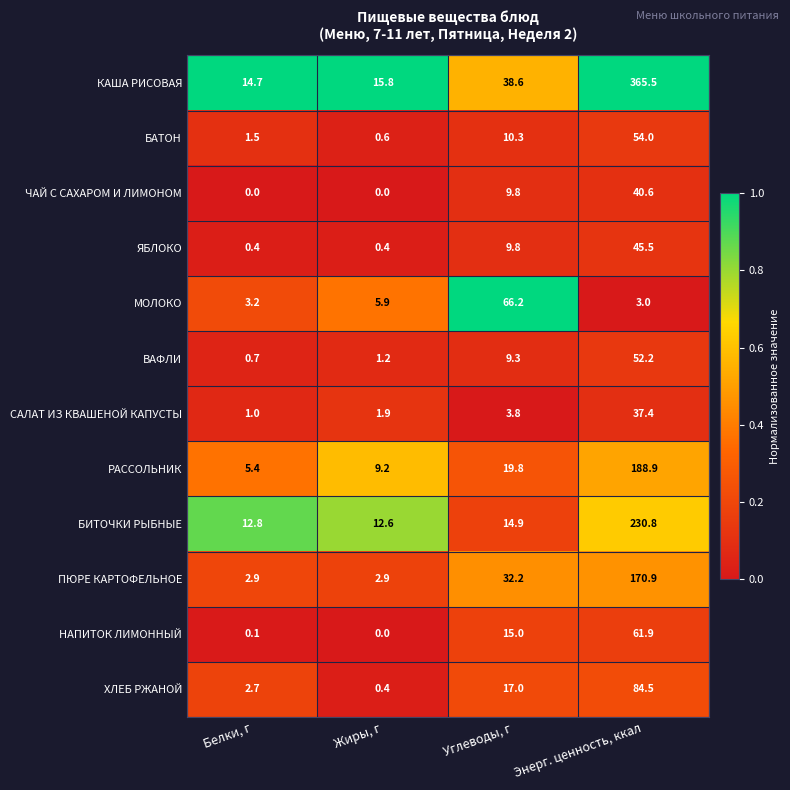

What is the approximate value of НАПИТОК ЛИМОННЫЙ at Углеводы, г?

15.0